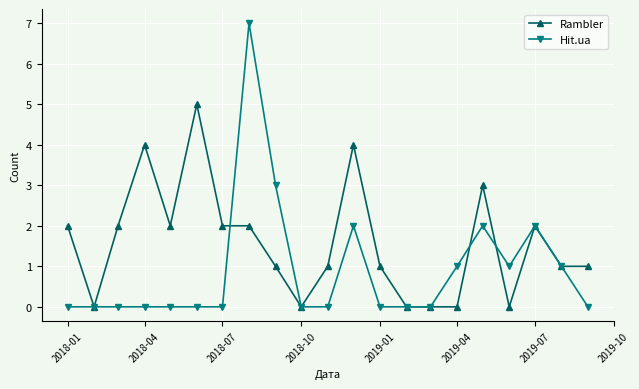

Which series has the largest total across all categories?

Rambler